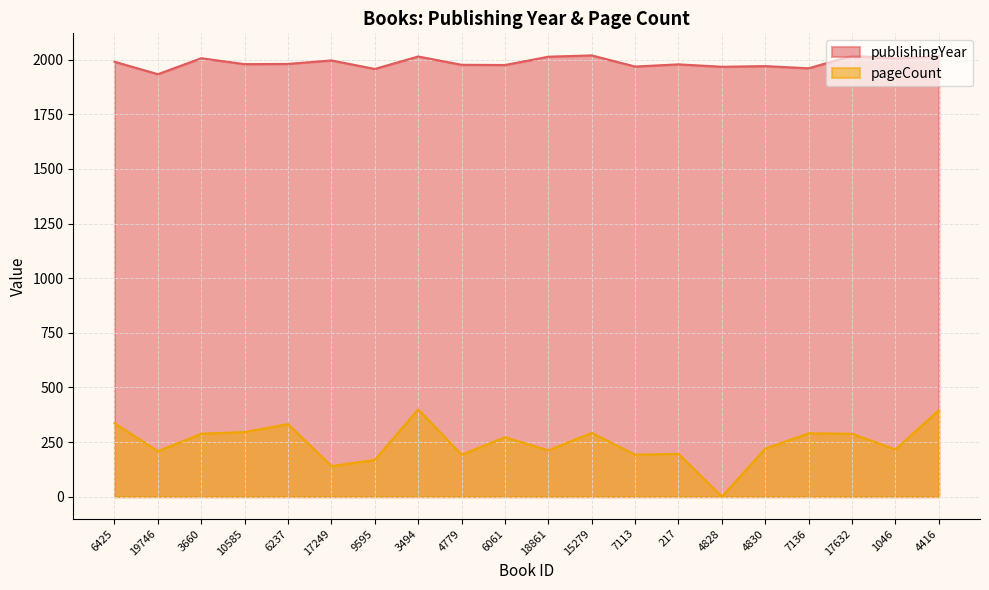

Rank the categories by publishingYear value from lowest to highest.

19746, 9595, 7136, 4828, 7113, 4830, 6061, 4779, 217, 10585, 6237, 6425, 17249, 1046, 3660, 18861, 3494, 4416, 17632, 15279